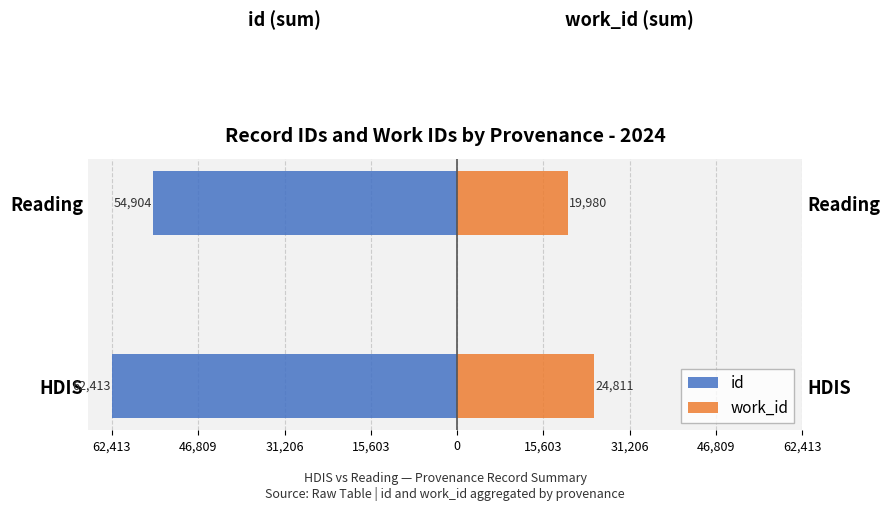

What is the value of the id bar at the 2nd from the left?

-54904